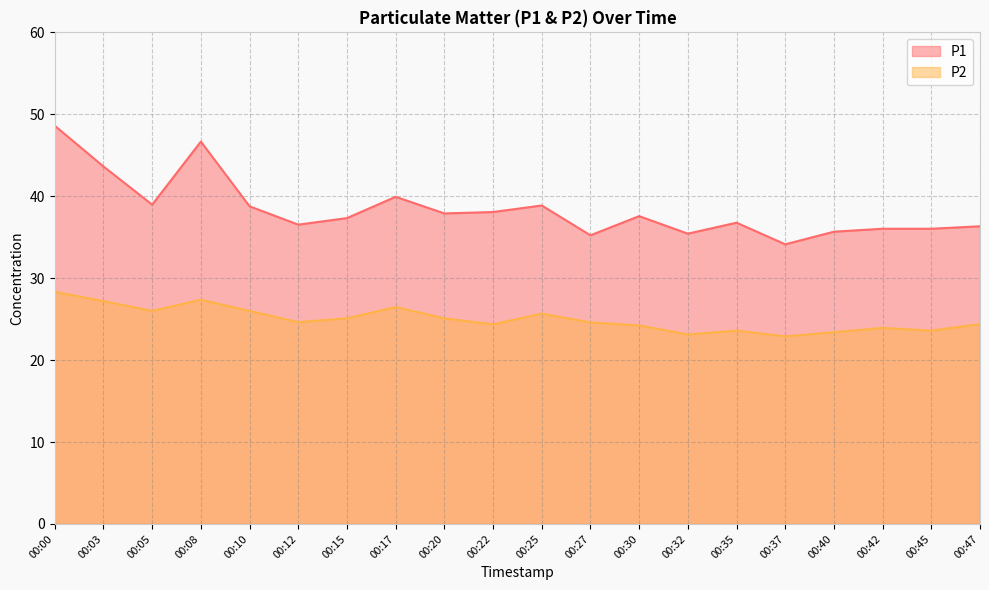

What is the minimum value shown in the chart?

22.9